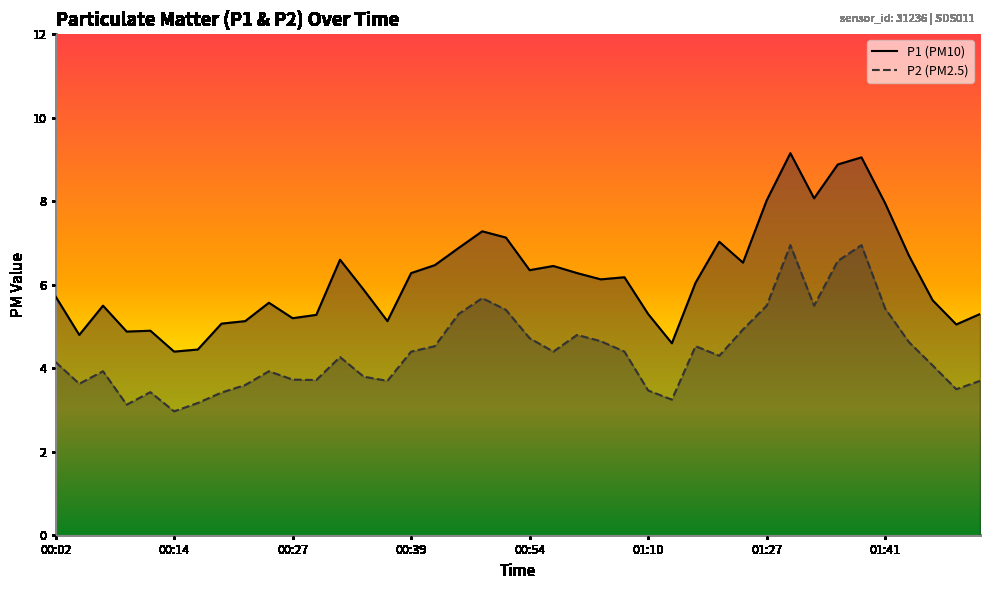

In P1, how many points are lower than both neighbors (excluding endpoints)?

11